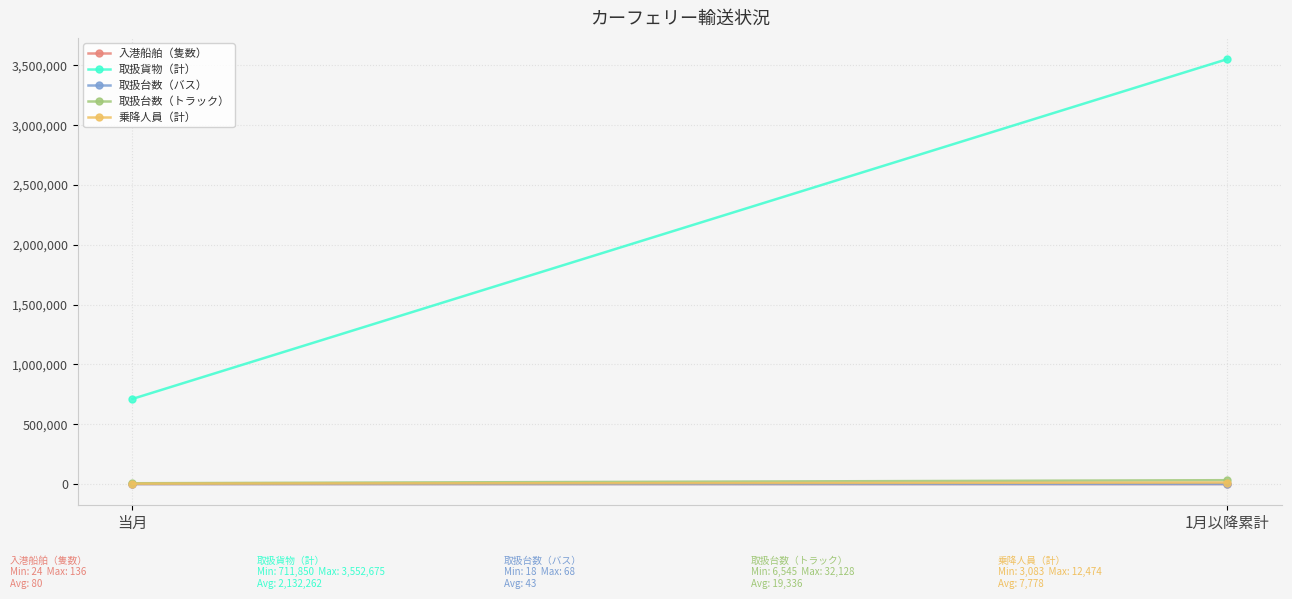

Reading left to right, what are all the values shown in this chart?

入港船舶（隻数）: 当月=24	1月以降累計=136
取扱貨物（計）: 当月=711850	1月以降累計=3552675
取扱台数（バス）: 当月=18	1月以降累計=68
取扱台数（トラック）: 当月=6545	1月以降累計=32128
乗降人員（計）: 当月=3083	1月以降累計=12474